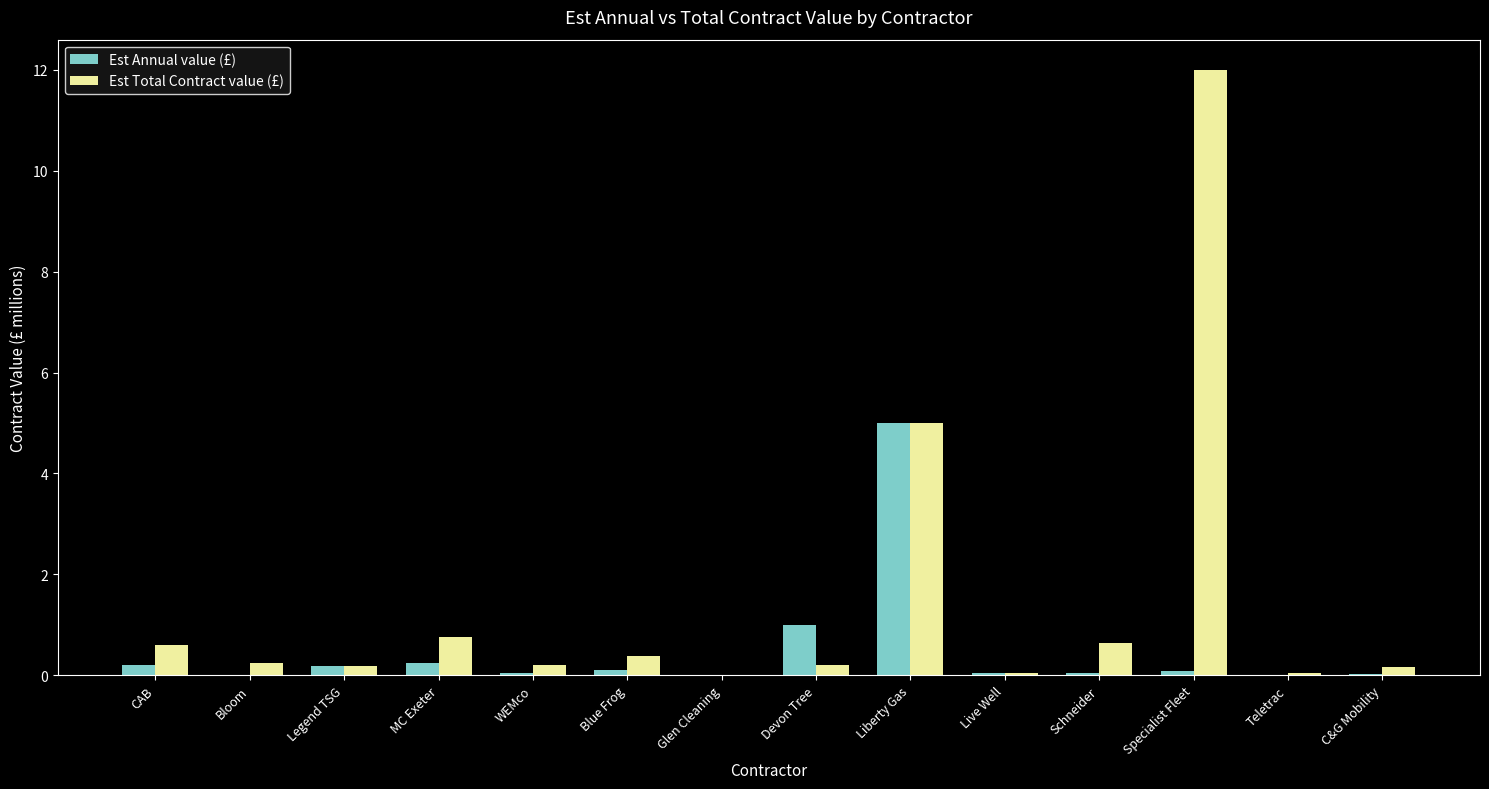

At which label is Est Annual value (£) closest to 2?

Devon Tree